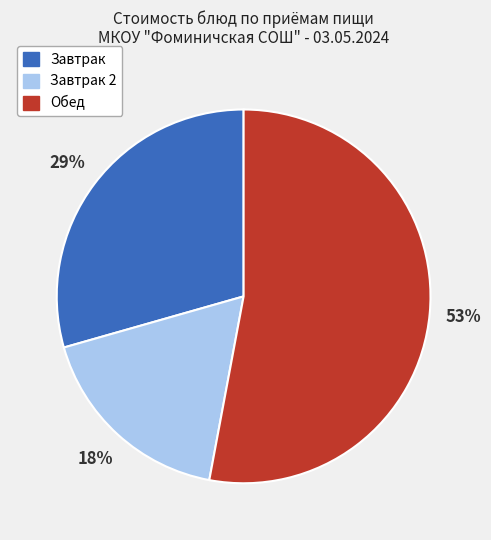

To the nearest percent, what is the average slice percentage?

33%